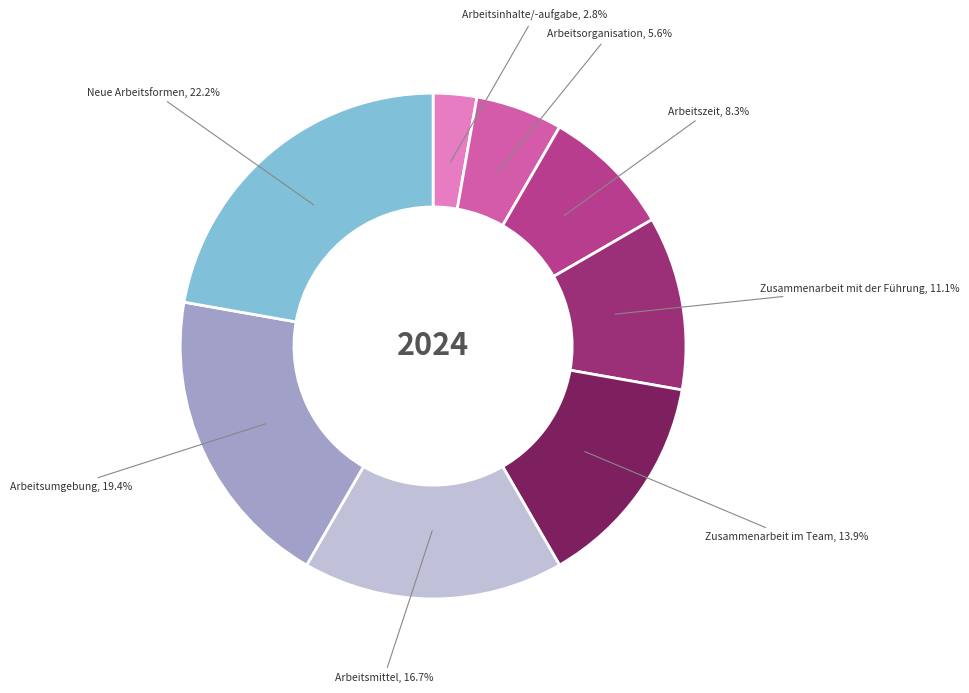

How many slices are in this pie chart?

8